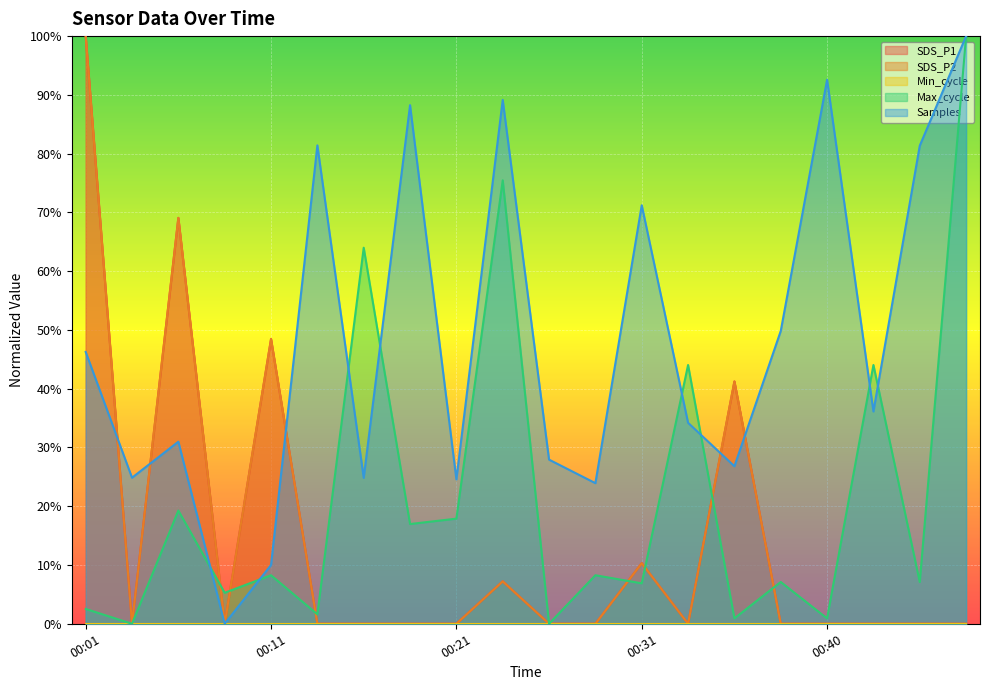

At which category does the chart reach its minimum across all series?

00:04